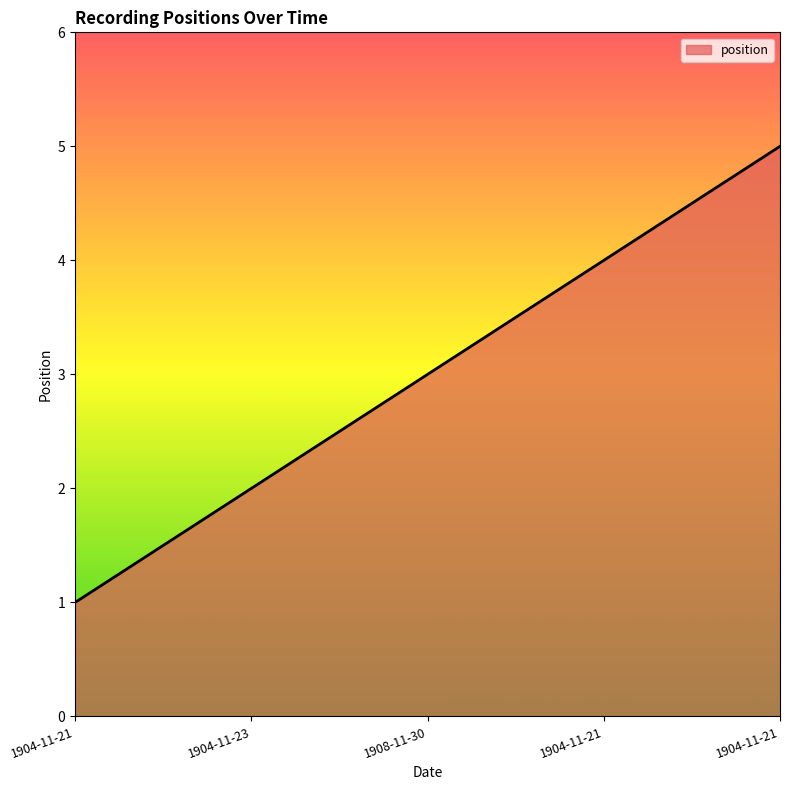

Is it true that the value at 1904-11-23 is 2?

True